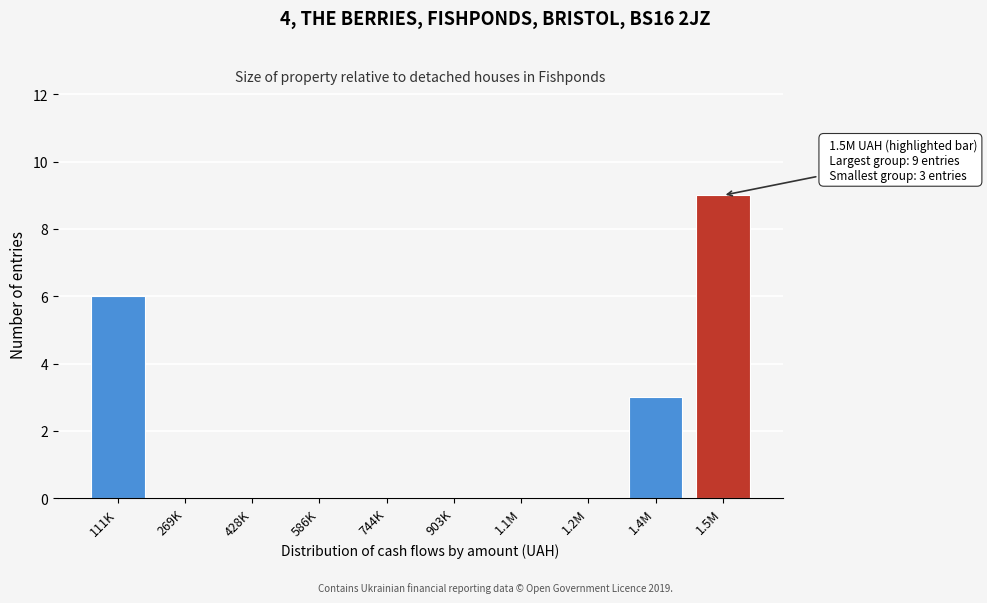

Reading left to right, list all the values displayed in this chart.

111K=6	269K=0	428K=0	586K=0	744K=0	903K=0	1.1M=0	1.2M=0	1.4M=3	1.5M=9